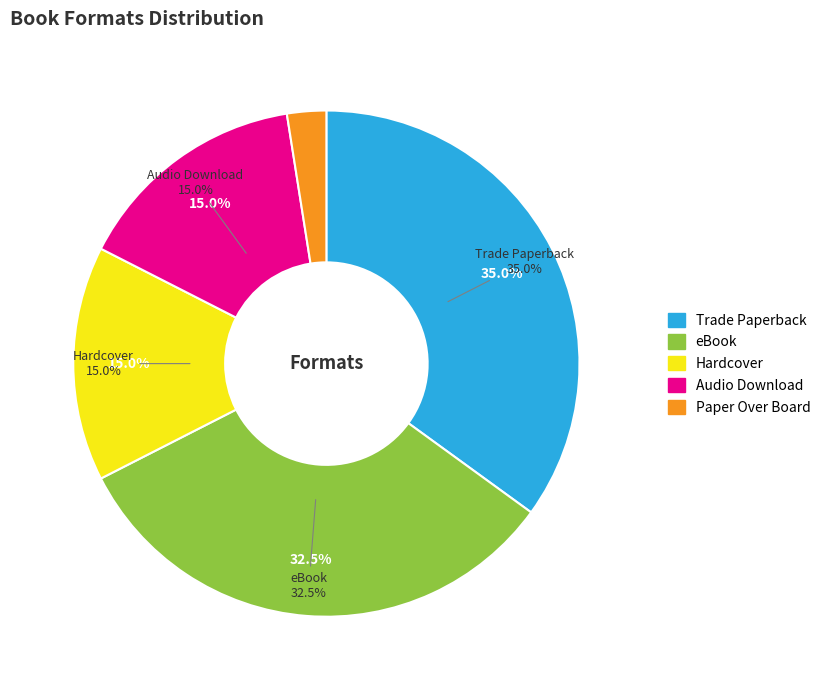

To the nearest percent, what percentage of the pie is eBook?

32%